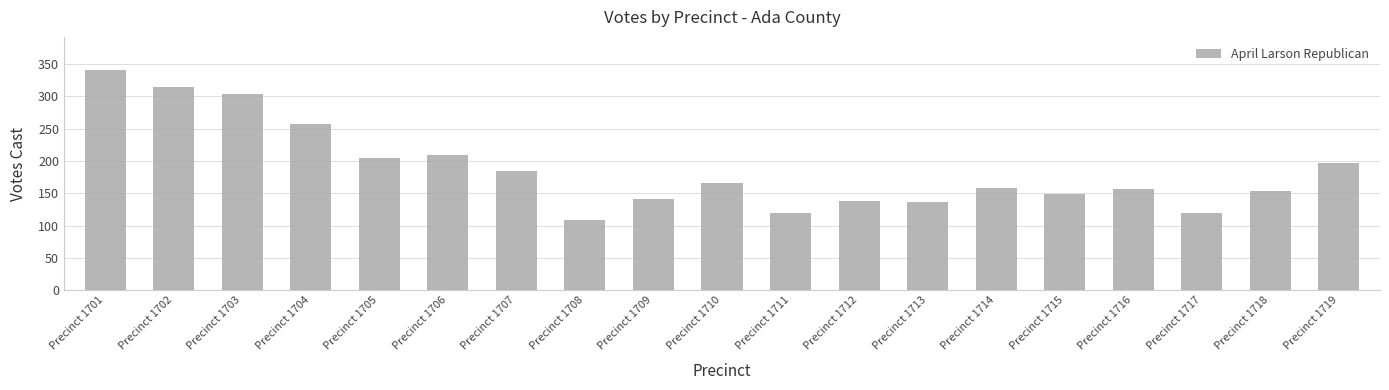

What is the sum of all values?

3556